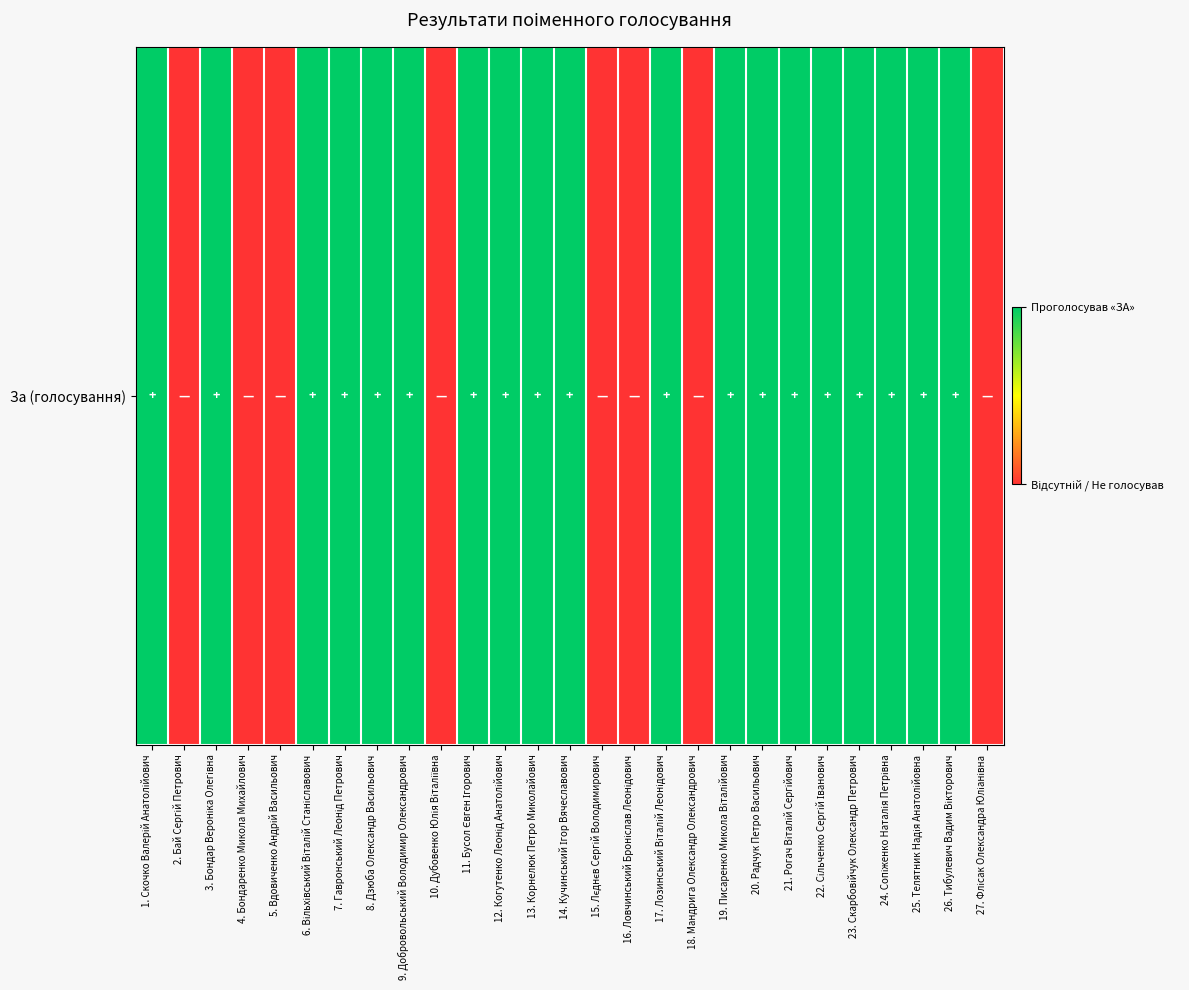

What is the change in value from 18. Мандрига Олександр Олександрович to 19. Писаренко Микола Віталійович?

+1